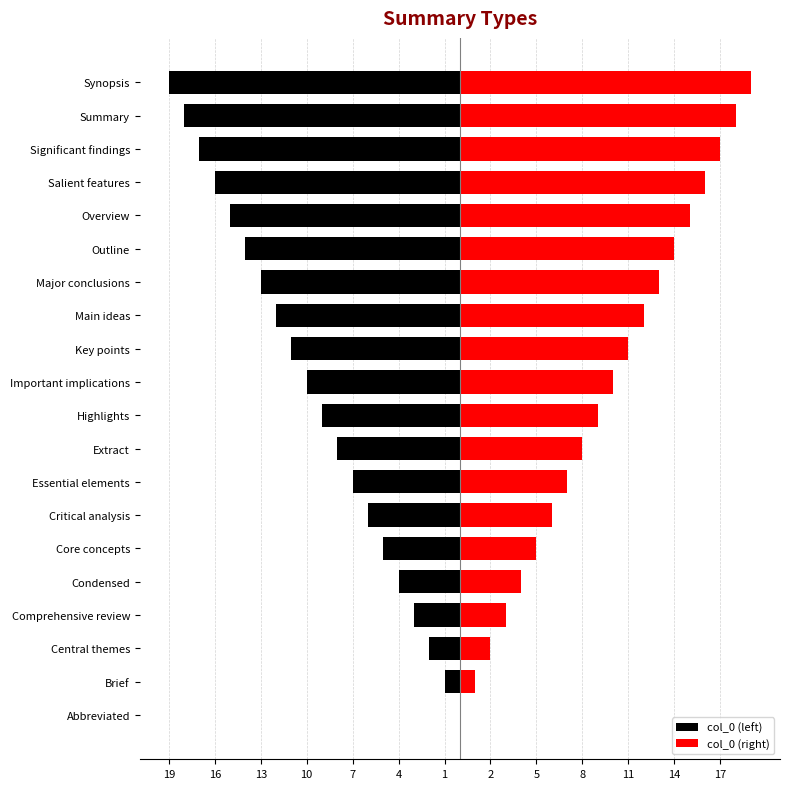

True or false: col_0 (right) has a value of 17 at Significant findings.

True